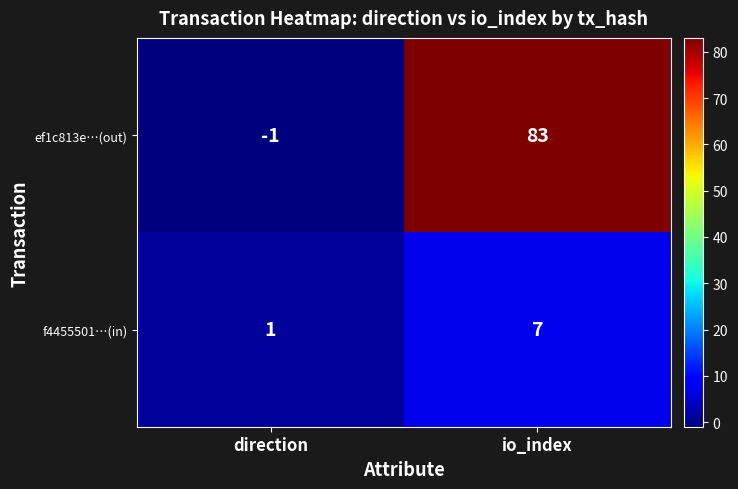

What is the average value of the ef1c813e…(out) series?

41